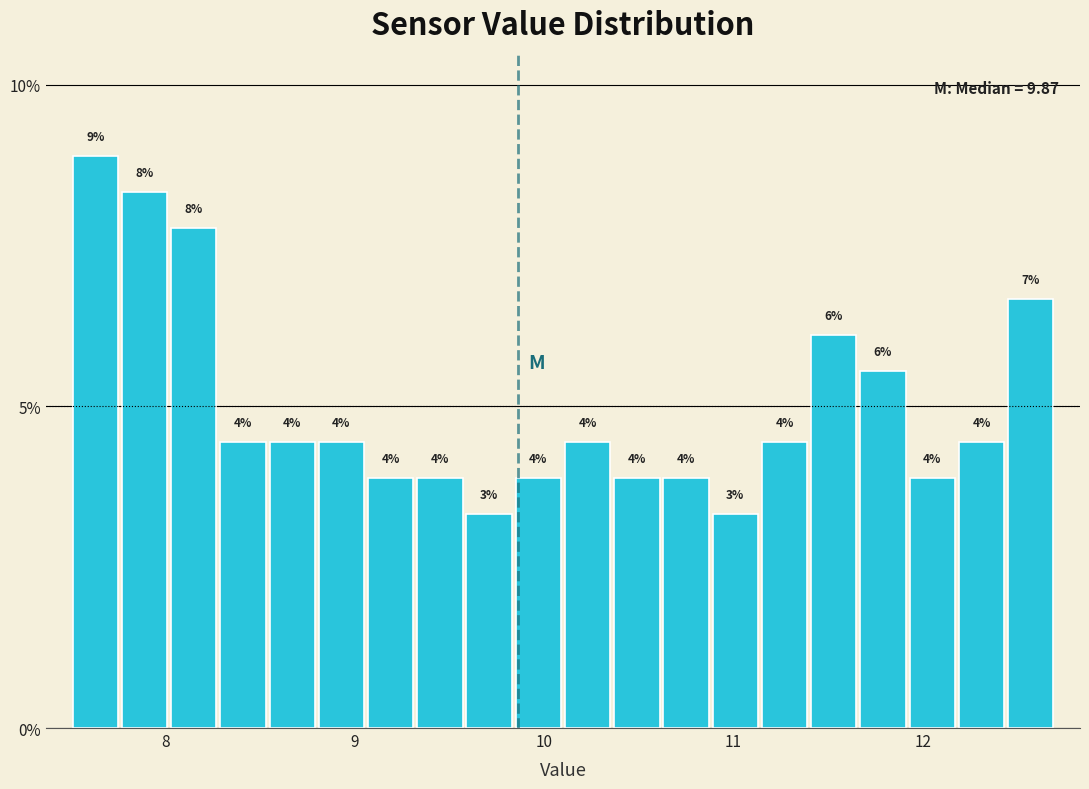

Around what value on the x-axis is the tallest bar? Give the approximate position of its centre, as read against the axis.

7.6